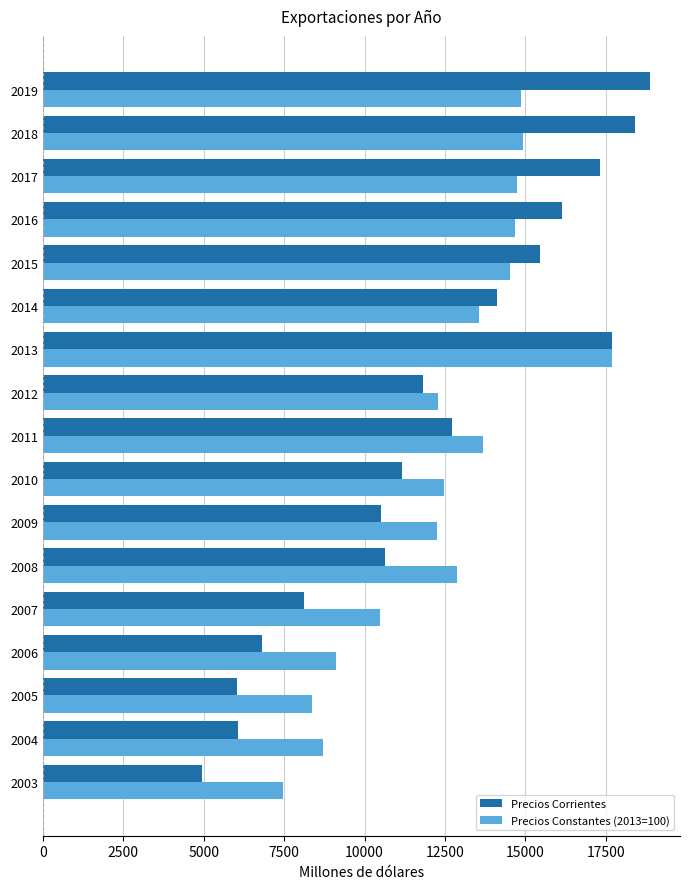

Which series changed the most between 2003 and 2019?

Precios Corrientes